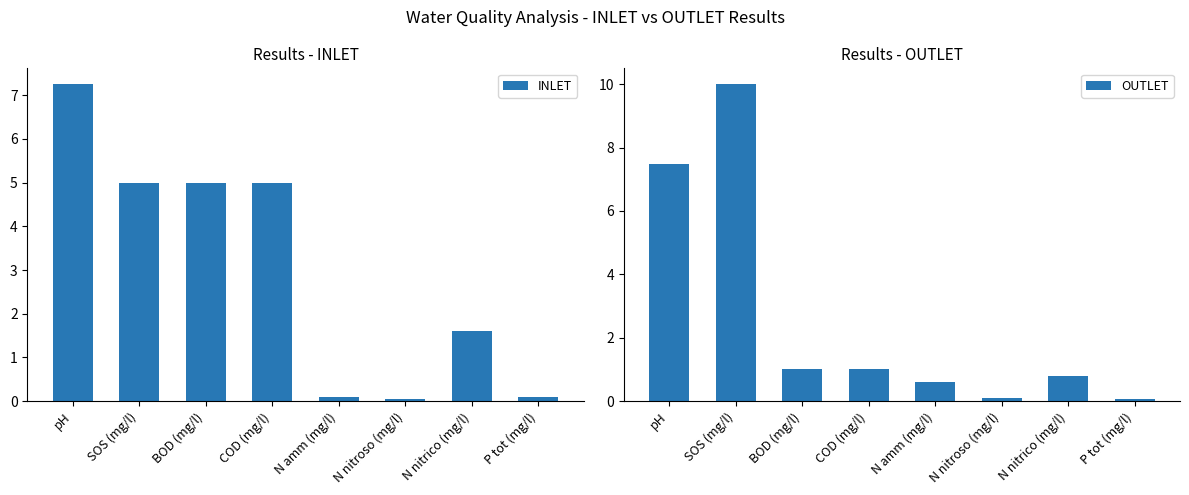

At which category is the sum across all series the highest?

SOS (mg/l)